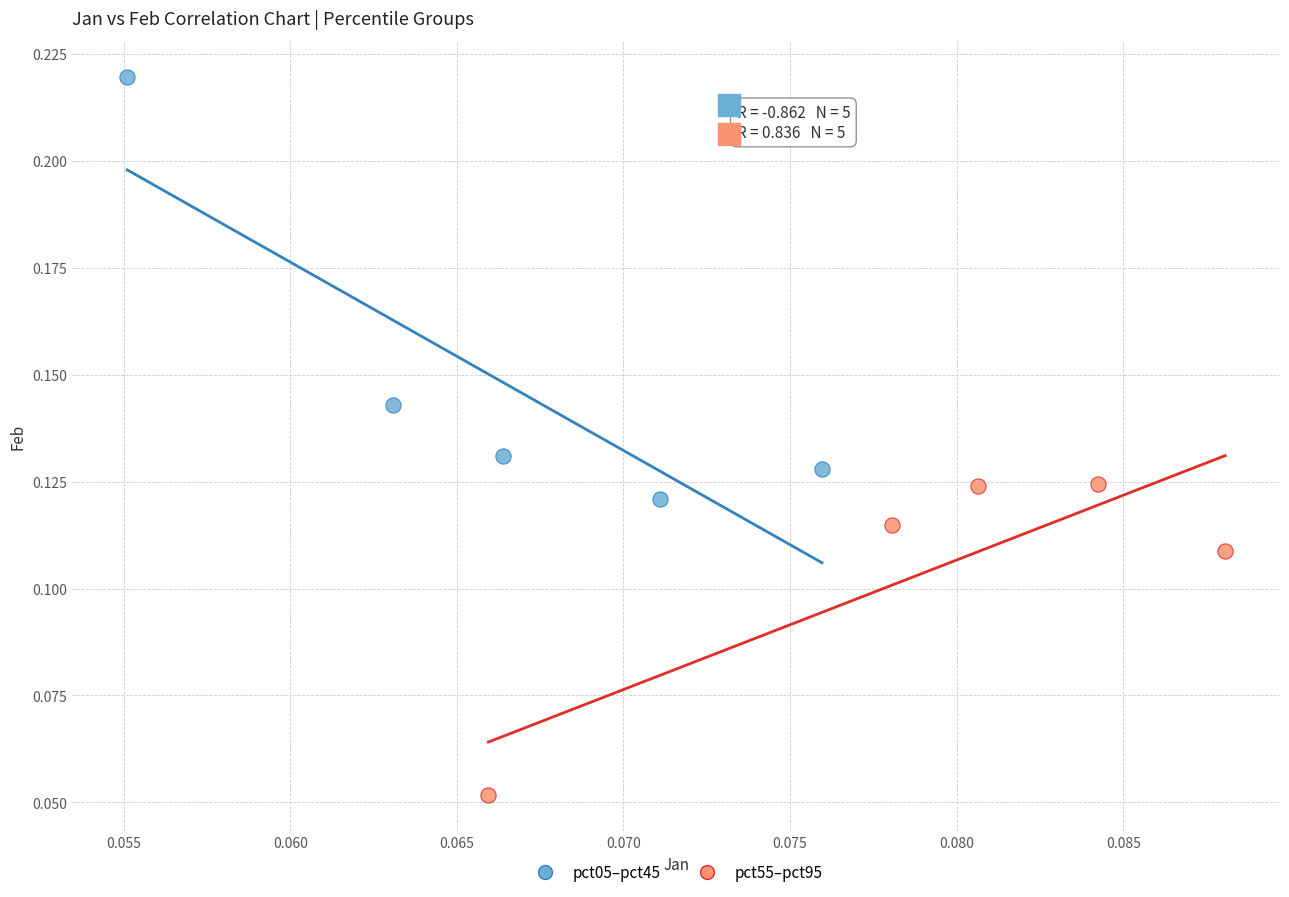

Which series has the largest Y range (max minus min)?

pct05–pct45